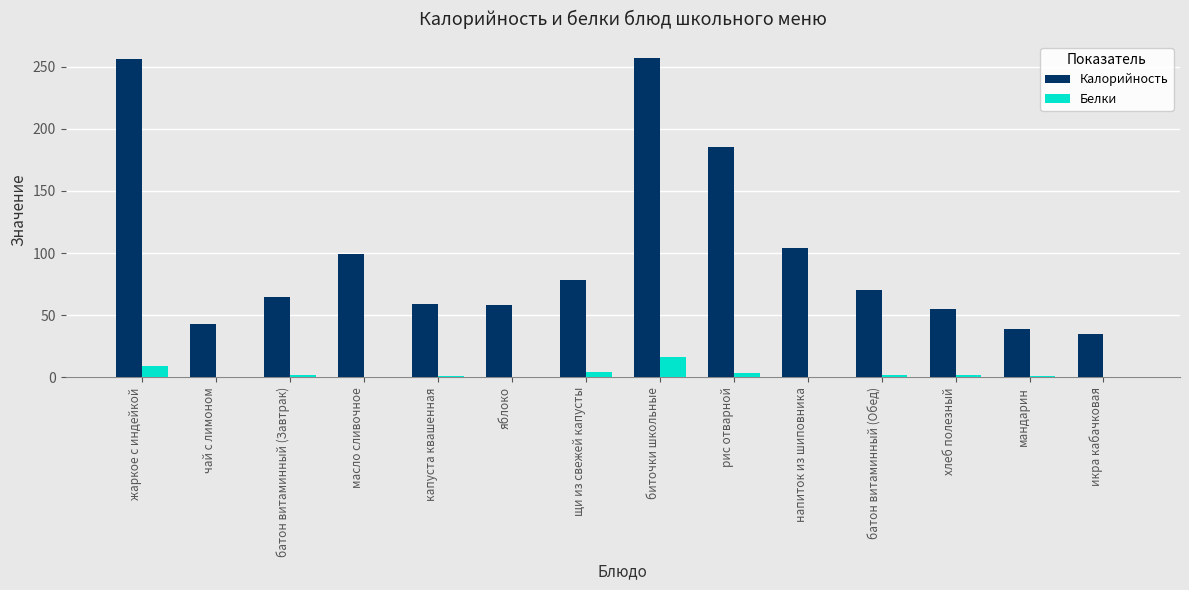

How many data points does each series have?

14